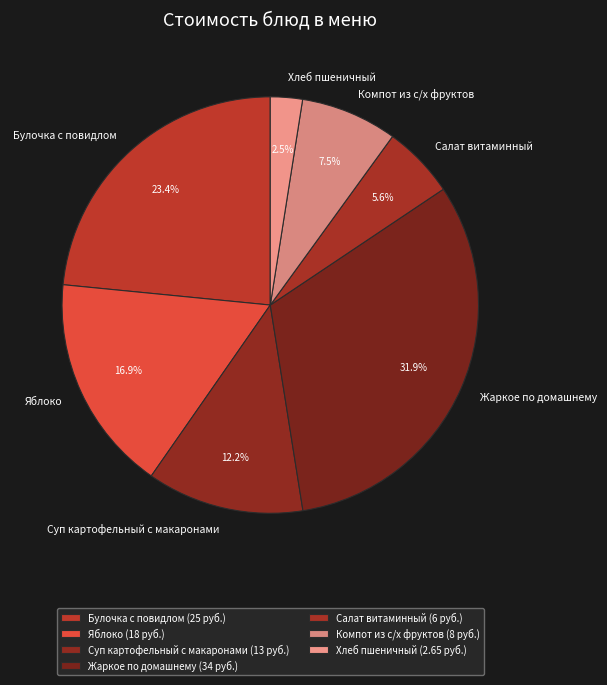

How many segments does this pie chart have?

7